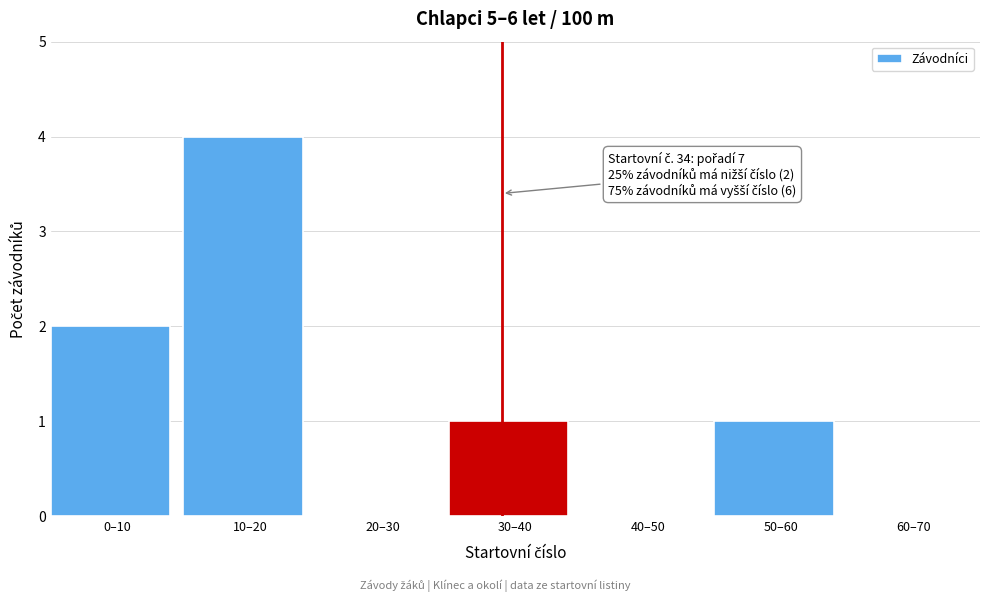

Reading left to right, extract all data points from this chart.

0–10=2	10–20=4	20–30=0	30–40=1	40–50=0	50–60=1	60–70=0